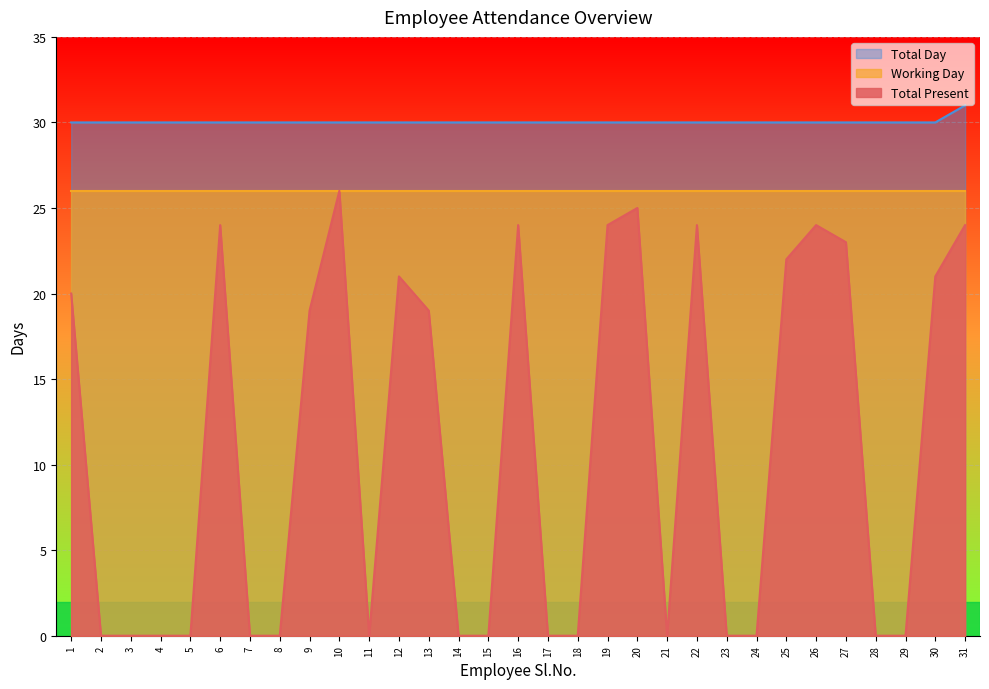

What is the average value of the Total Day series?

30